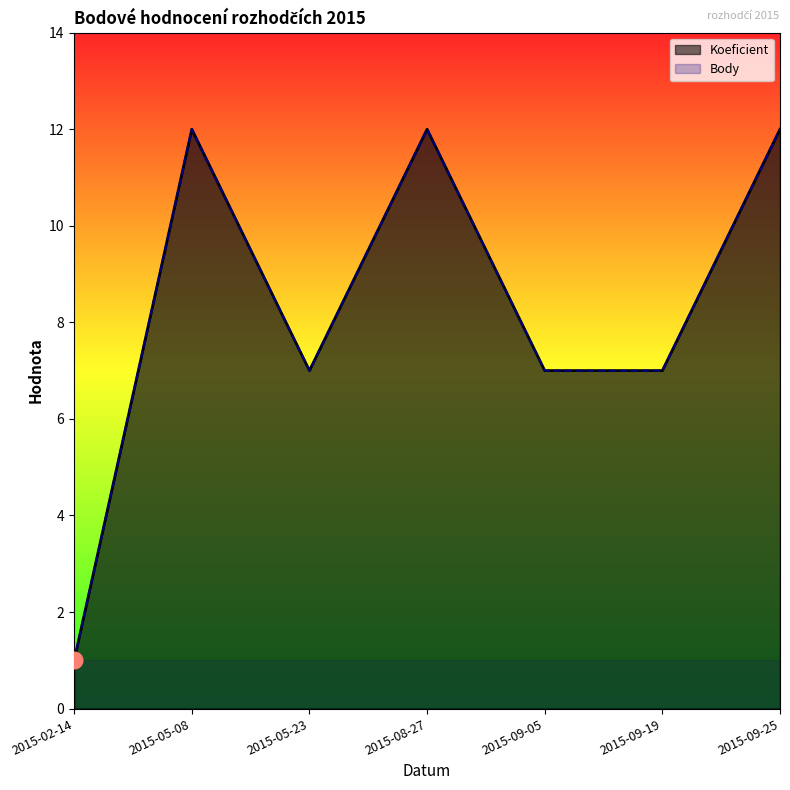

Reading left to right, what are all the values shown in this chart?

Koeficient: 2015-02-14=1	2015-05-08=12	2015-05-23=7	2015-08-27=12	2015-09-05=7	2015-09-19=7	2015-09-25=12
Body: 2015-02-14=1	2015-05-08=12	2015-05-23=7	2015-08-27=12	2015-09-05=7	2015-09-19=7	2015-09-25=12